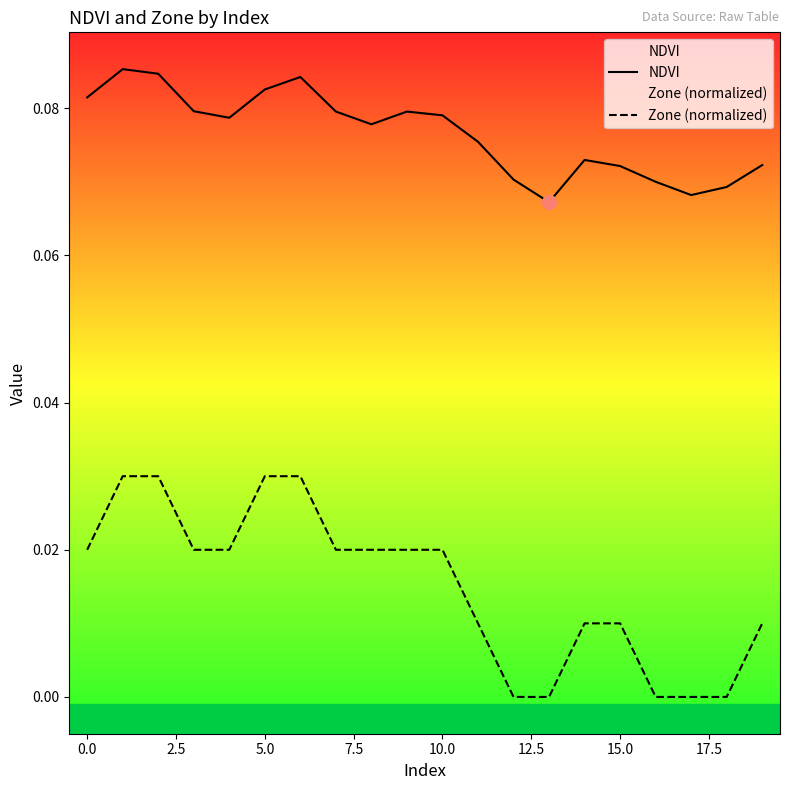

What is the sum of the NDVI values at 10 and 12?

0.1